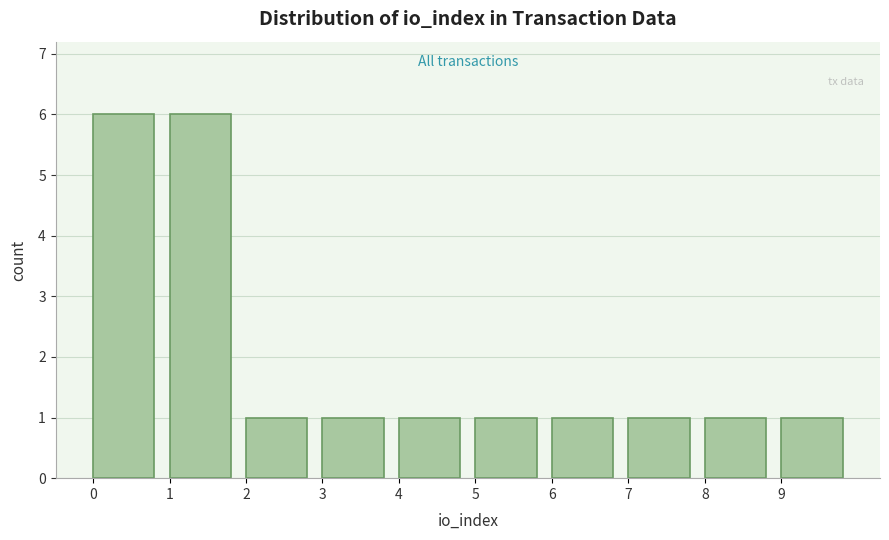

Reading left to right, list every bar in this chart as the range it spans on the x-axis followed by its height. The values are not printed on the chart, so give them approximately, as read against the axis.

0 to 1: 6
1 to 2: 6
2 to 3: 1
3 to 4: 1
4 to 5: 1
5 to 6: 1
6 to 7: 1
7 to 8: 1
8 to 9: 1
9 to 10: 1